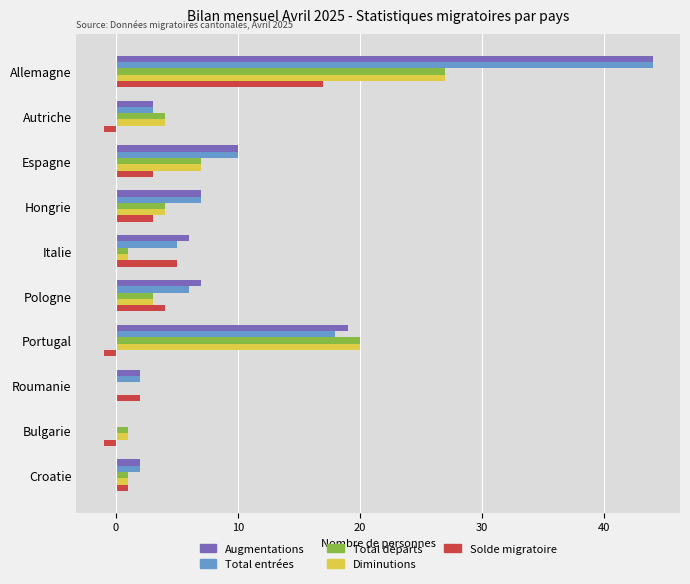

Is the value of Augmentations at Croatie greater than the value of Solde migratoire at Portugal?

Yes